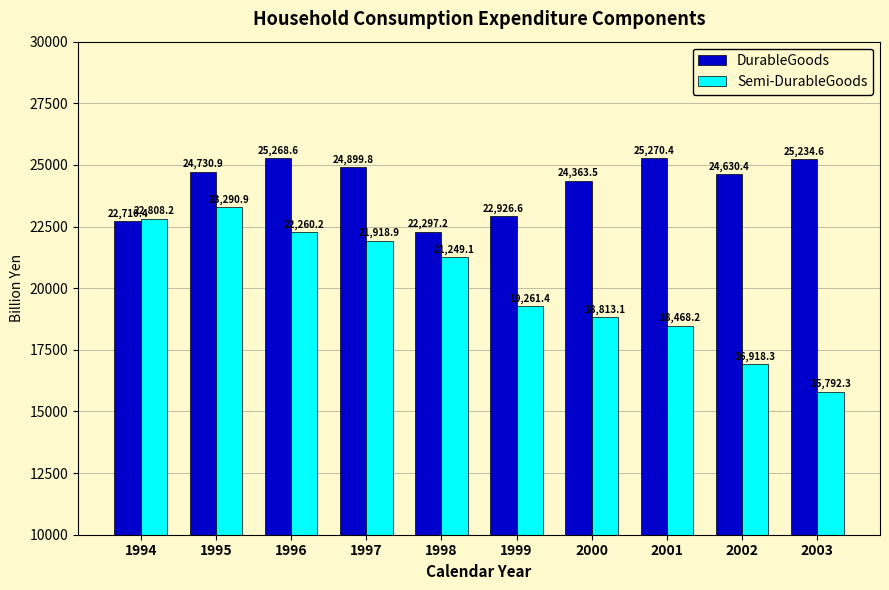

Does the chart contain any negative values?

No